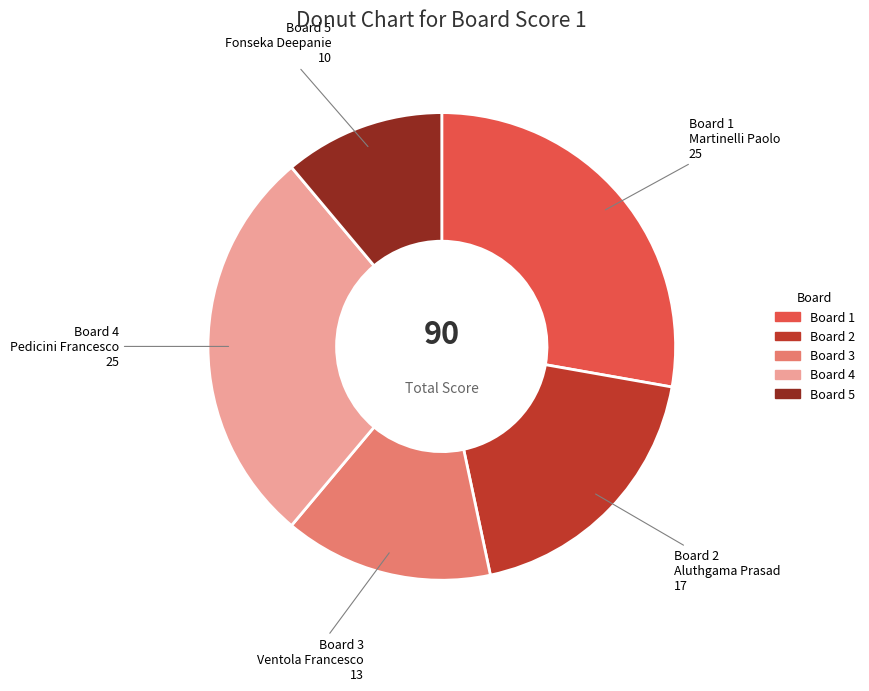

Is there any slice that represents more than half of the pie?

No